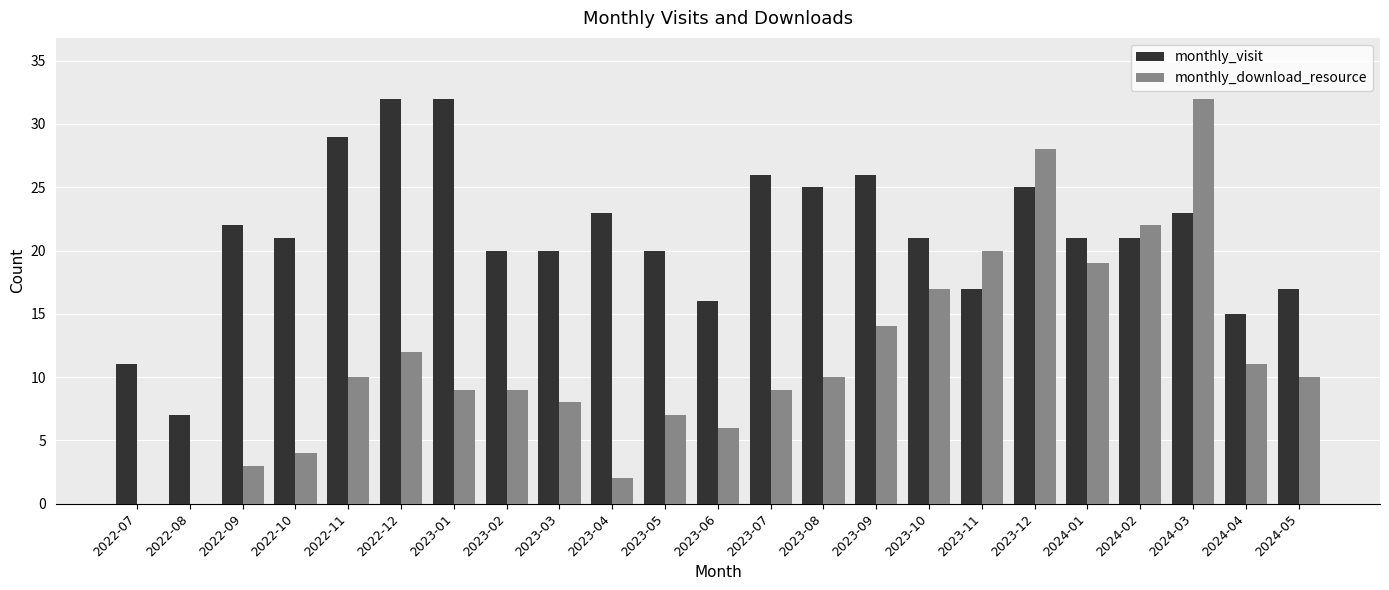

What is the total value across all series at 2022-07?

11